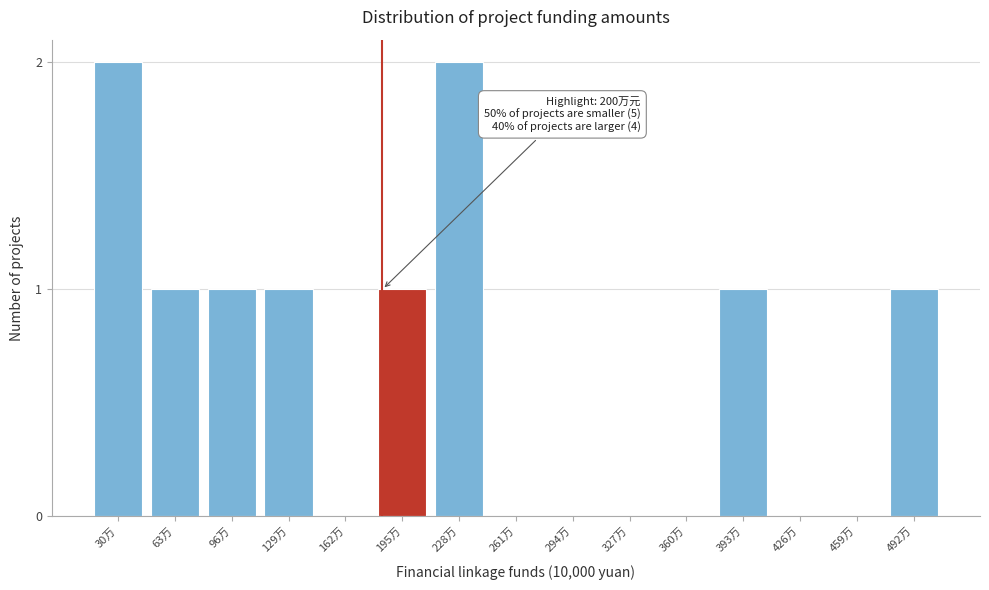

Reading right to left, list all the values displayed in this chart.

492万=1	459万=0	426万=0	393万=1	360万=0	327万=0	294万=0	261万=0	228万=2	195万=1	162万=0	129万=1	96万=1	63万=1	30万=2